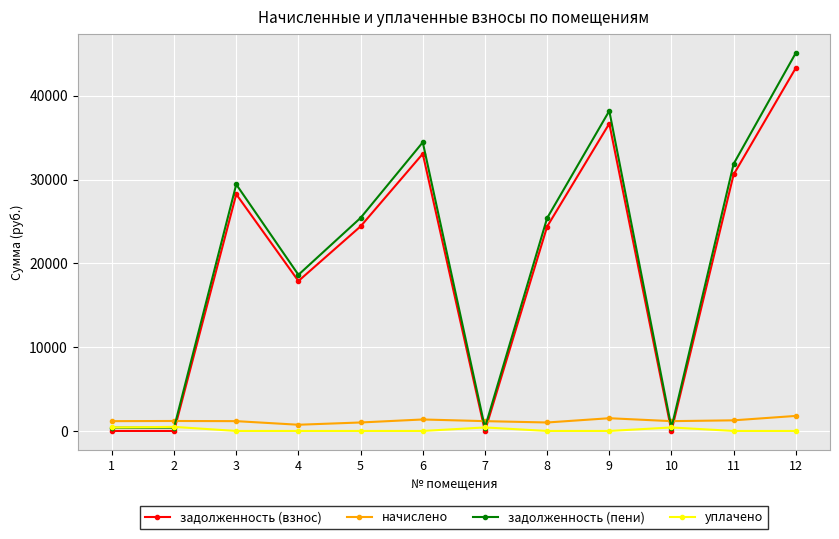

What is the sum of all начислено values?

14582.3